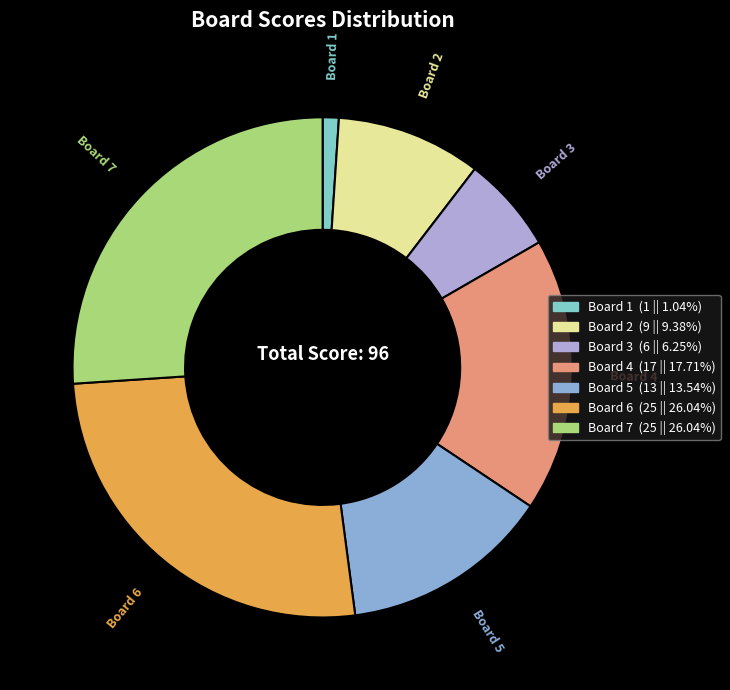

Count the number of slices in the pie.

7